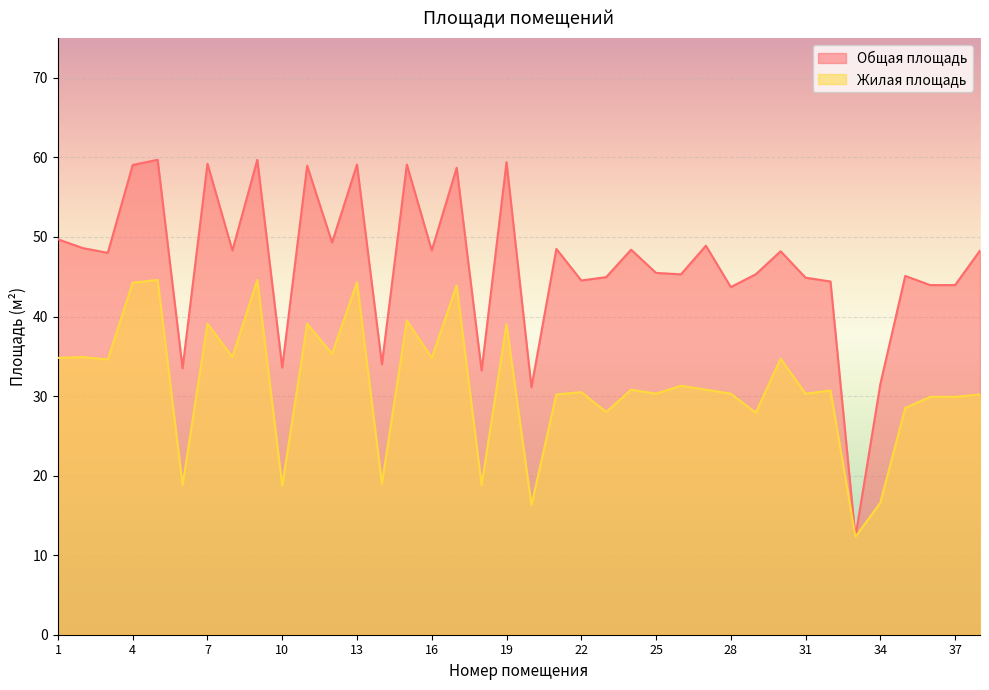

How many lines are shown in the chart?

2